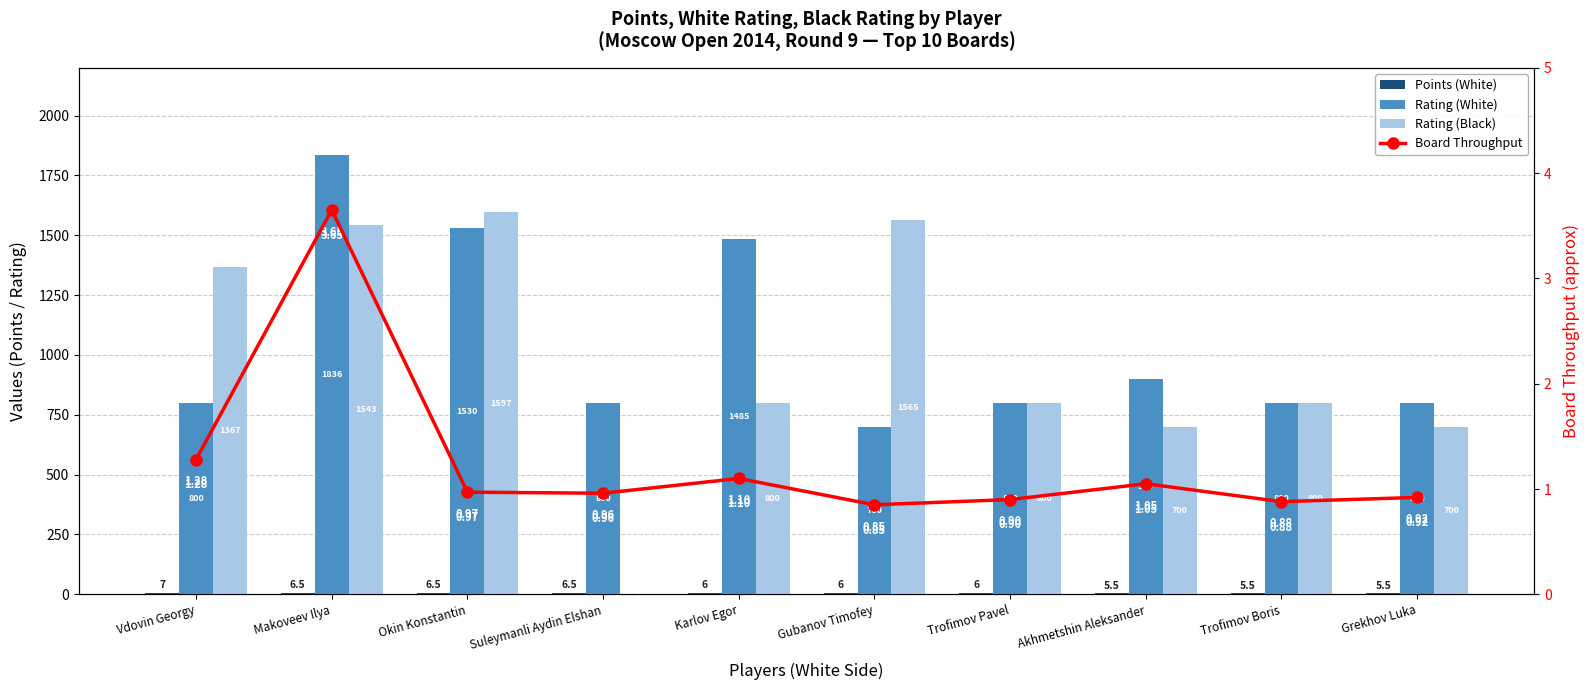

How many data points in Rating (Black) are above 800?

4